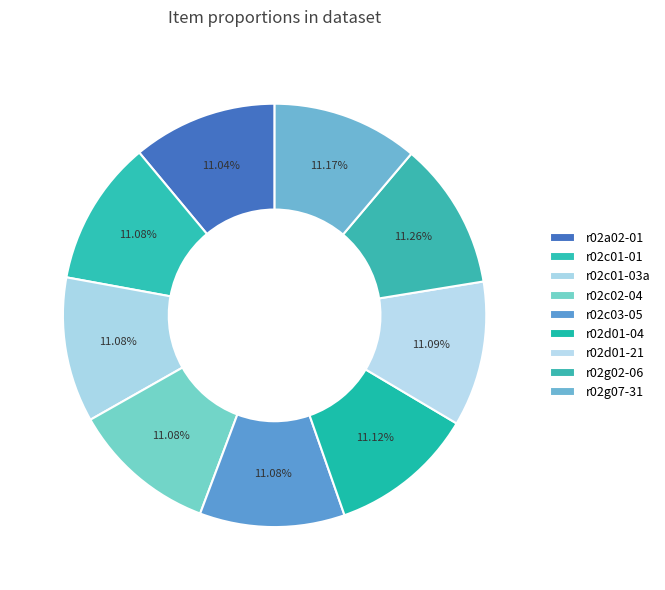

Rank the categories by value from lowest to highest.

Series 02, Subseries A, Series 02, Subseries C (r02c03-05), Series 02, Subseries C (r02c02-04), Series 02, Subseries C (r02c01-03a), Series 02, Subseries C (r02c01-01), Series 02, Subseries D (r02d01-21), Series 02, Subseries D (r02d01-04), Series 02, Subseries G (r02g07-31), Series 02, Subseries G (r02g02-06)